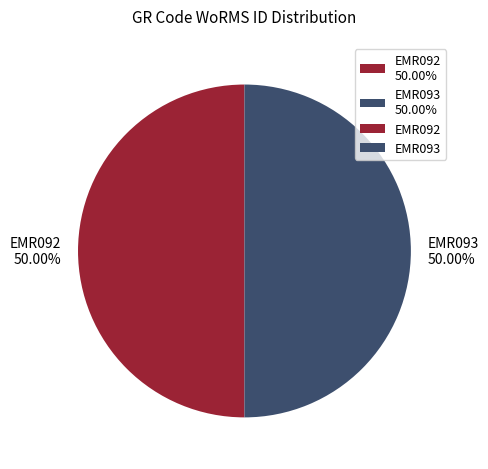

True or false: EMR093 accounts for 61% of the total.

False